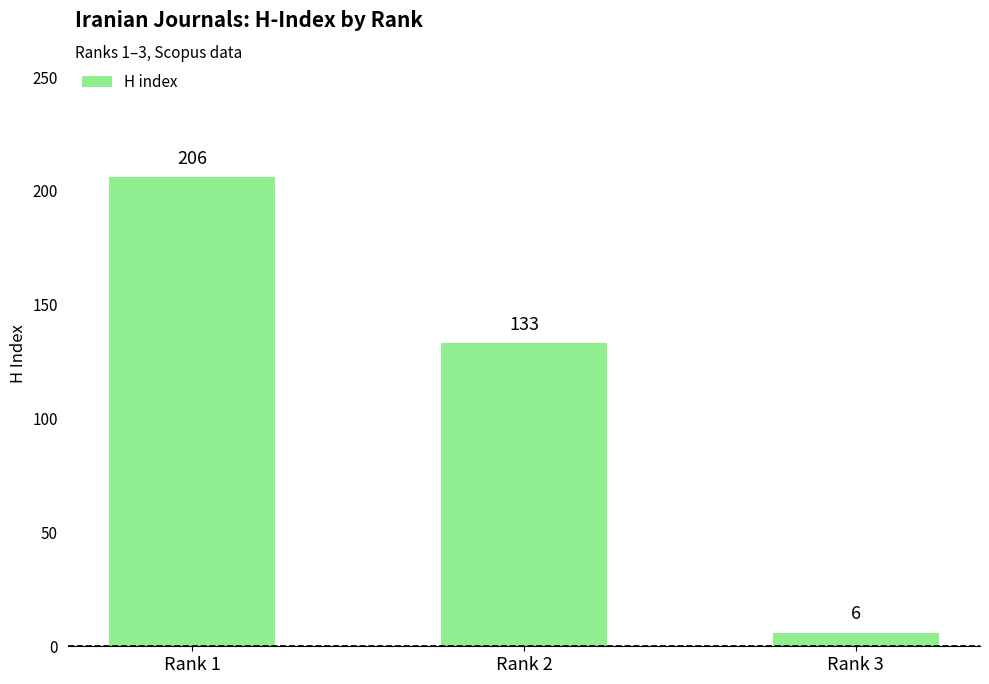

What is the sum of all values?

345